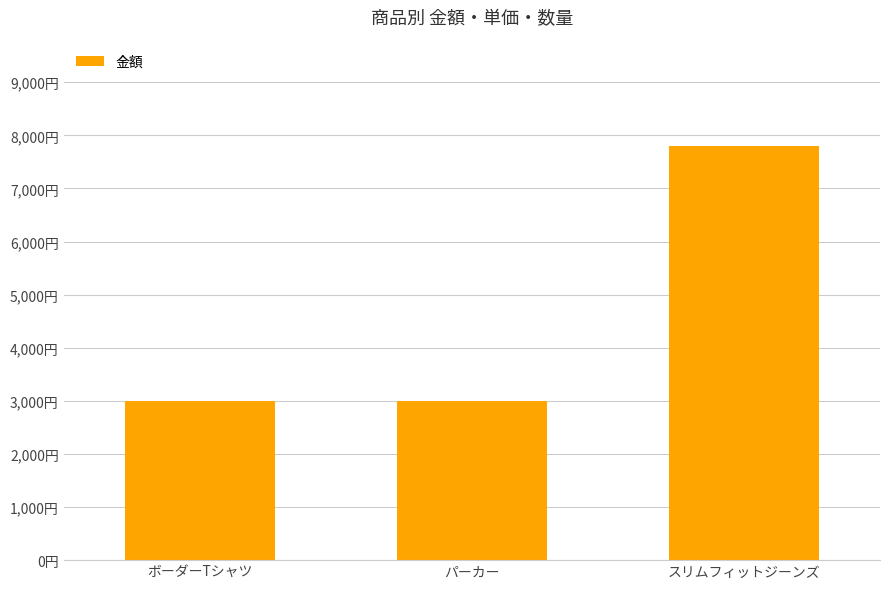

Where is the data nearest to the value 5395?

ボーダーTシャツ